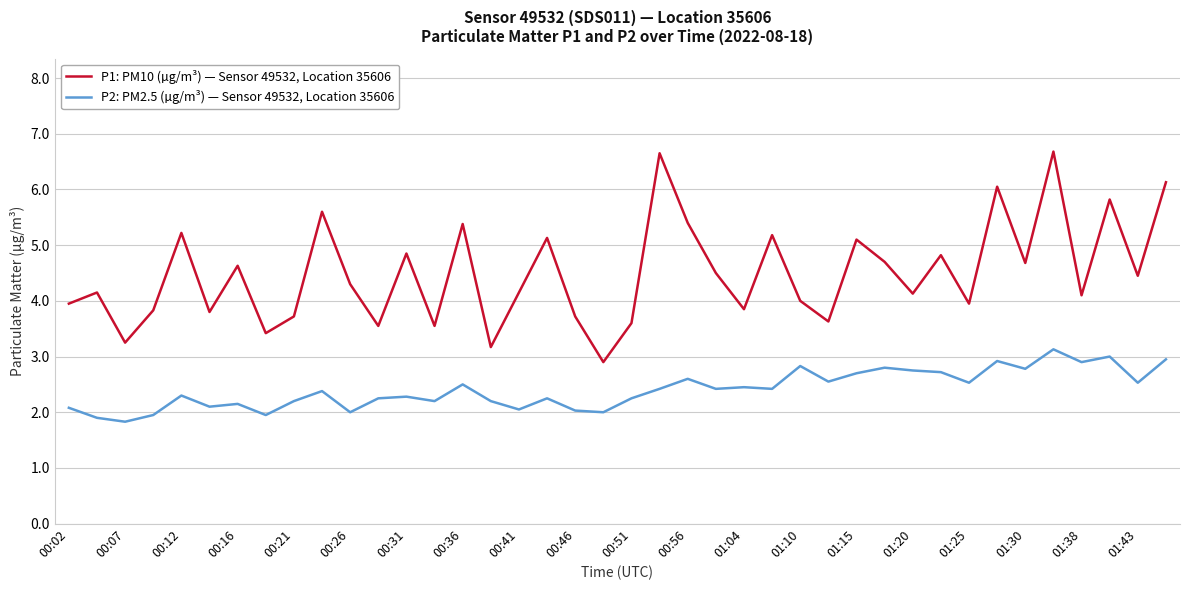

Which series has the largest total across all categories?

P1: PM10 (µg/m³) — Sensor 49532, Location 35606